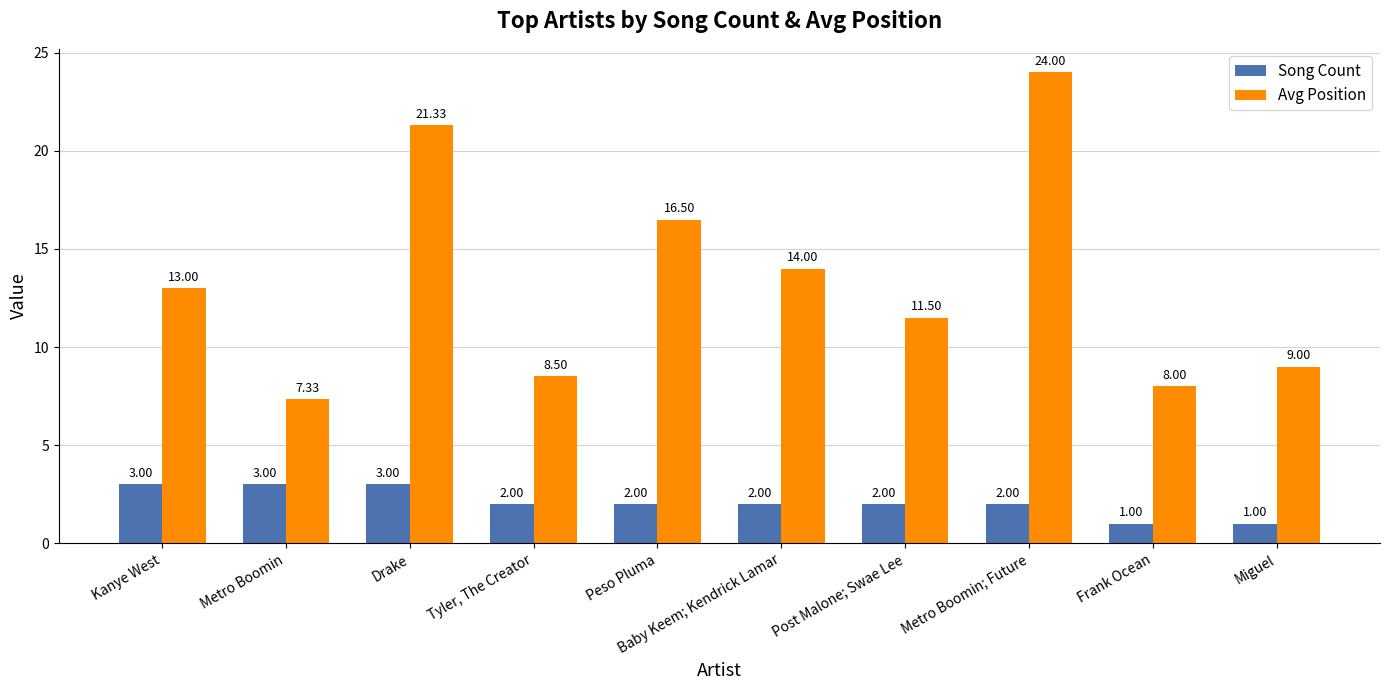

True or false: Avg Position has a value of 4.7 at Tyler, The Creator.

False